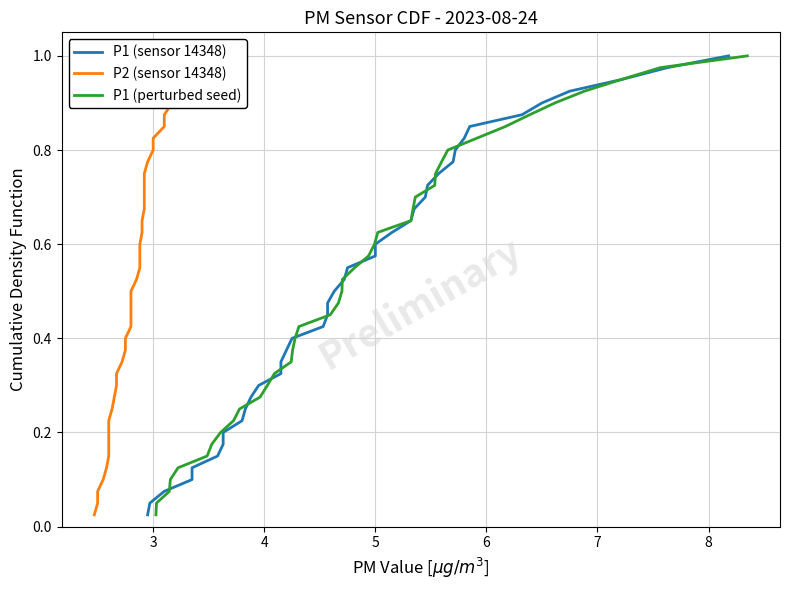

How many distinct data groups are displayed?

3